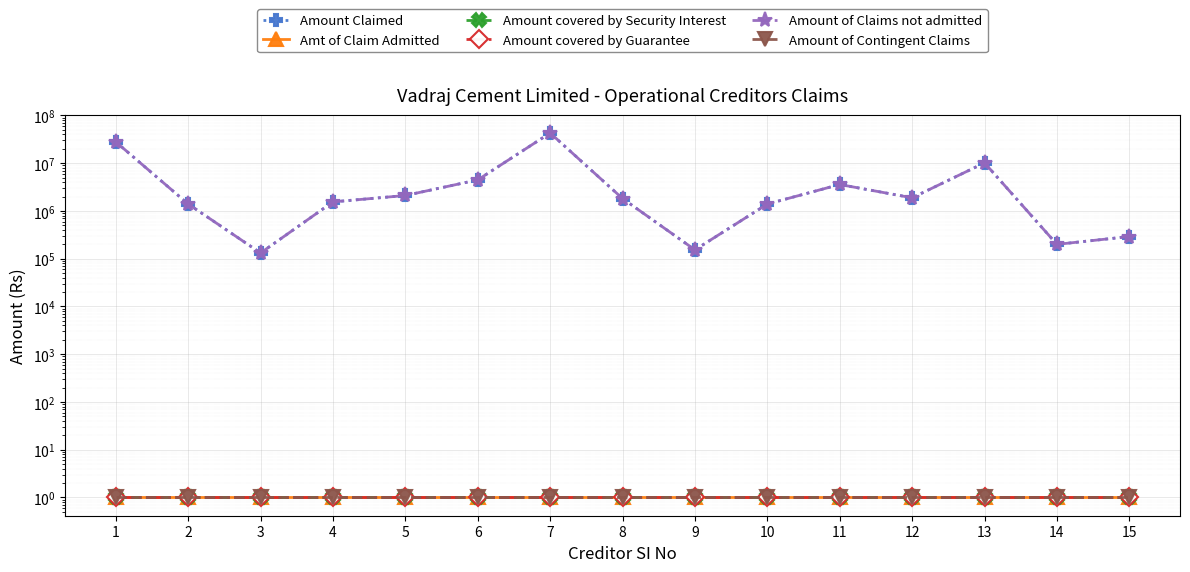

What is the average value of the Amount of Claims not admitted series?

6683225.6